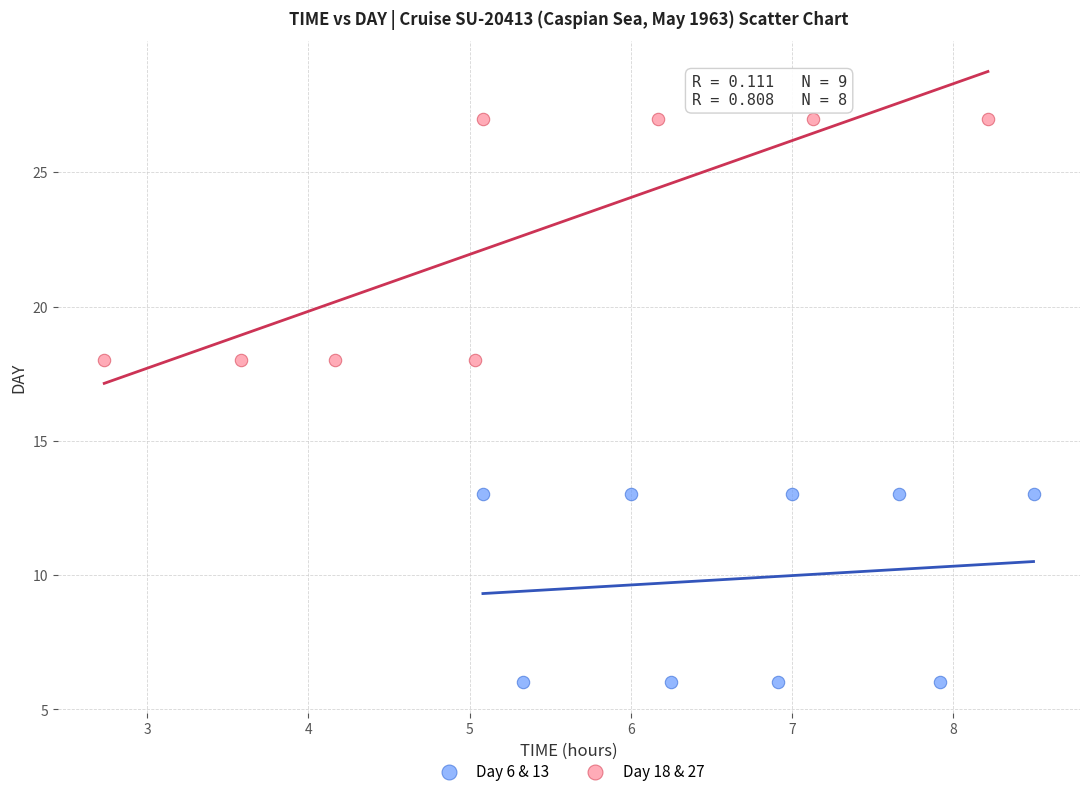

What are all the series names shown in the legend?

Day 6 & 13, Day 18 & 27